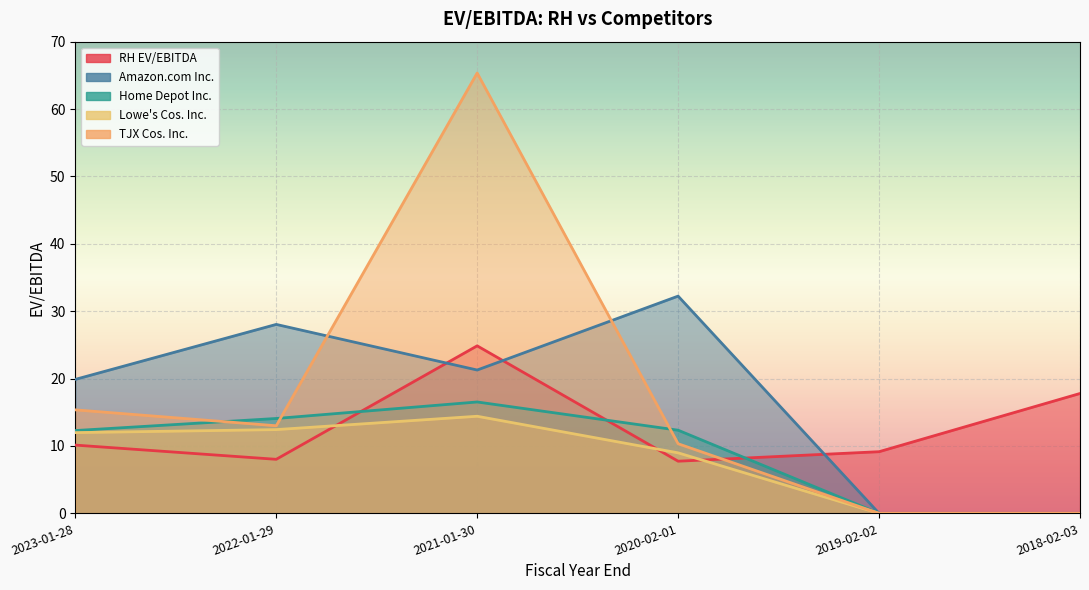

True or false: Amazon.com Inc. and Home Depot Inc. intersect in this chart.

False